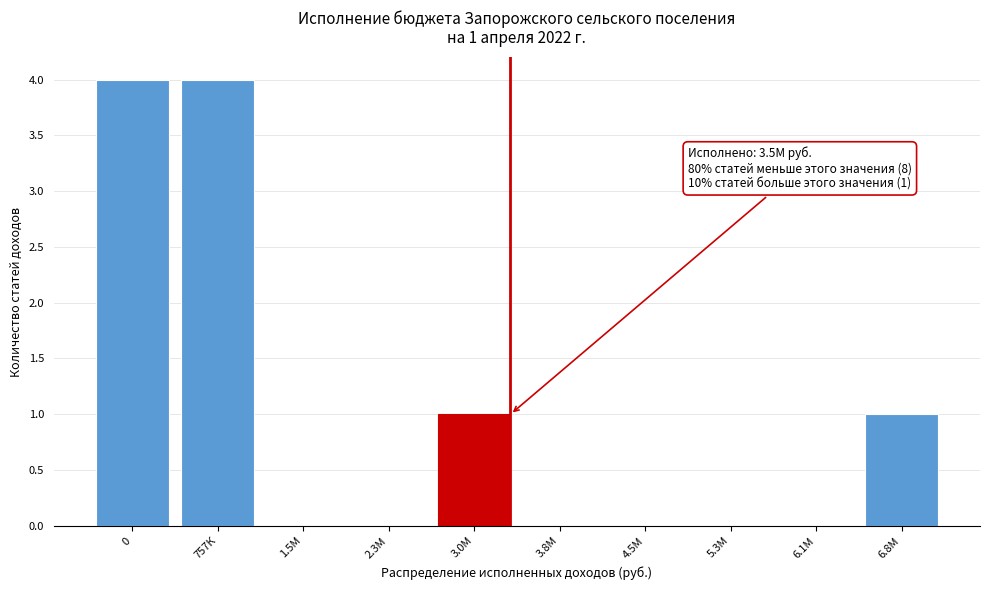

Reading left to right, transcribe all the data shown in this chart.

0=4	757К=4	1.5М=0	2.3М=0	3.0М=1	3.8М=0	4.5М=0	5.3М=0	6.1М=0	6.8М=1